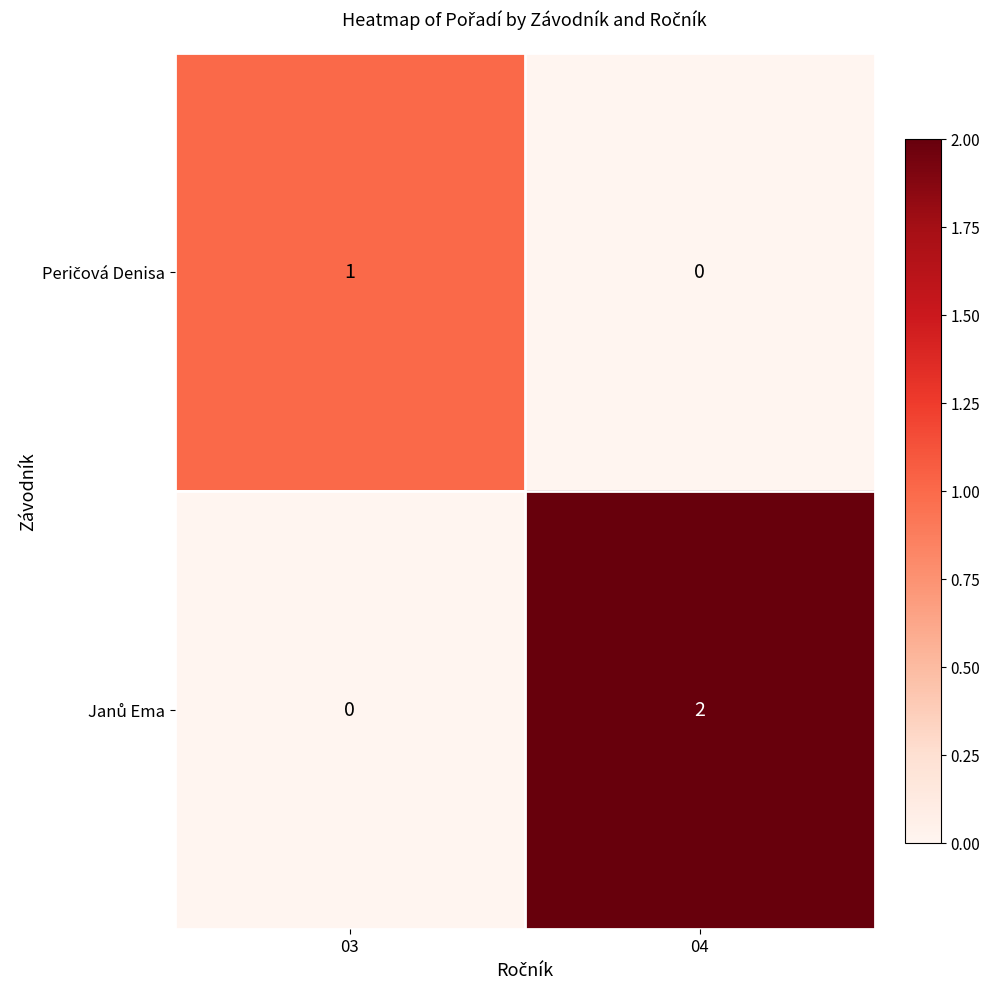

Count the number of data series in this chart.

2